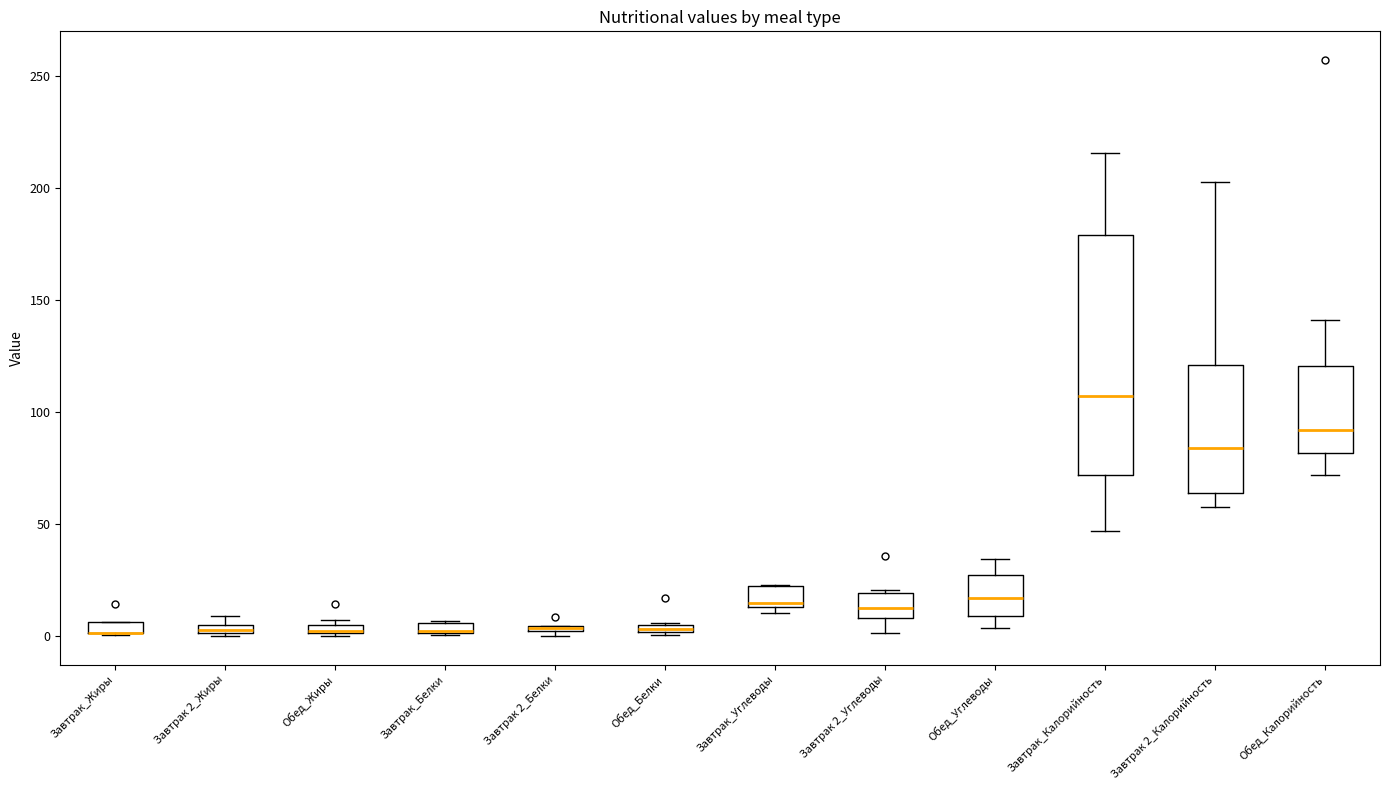

Where is the upper edge of the box for Завтрак_Калорийность on the y-axis? The values are not printed on the chart, so give them approximately, as read against the axis.

180